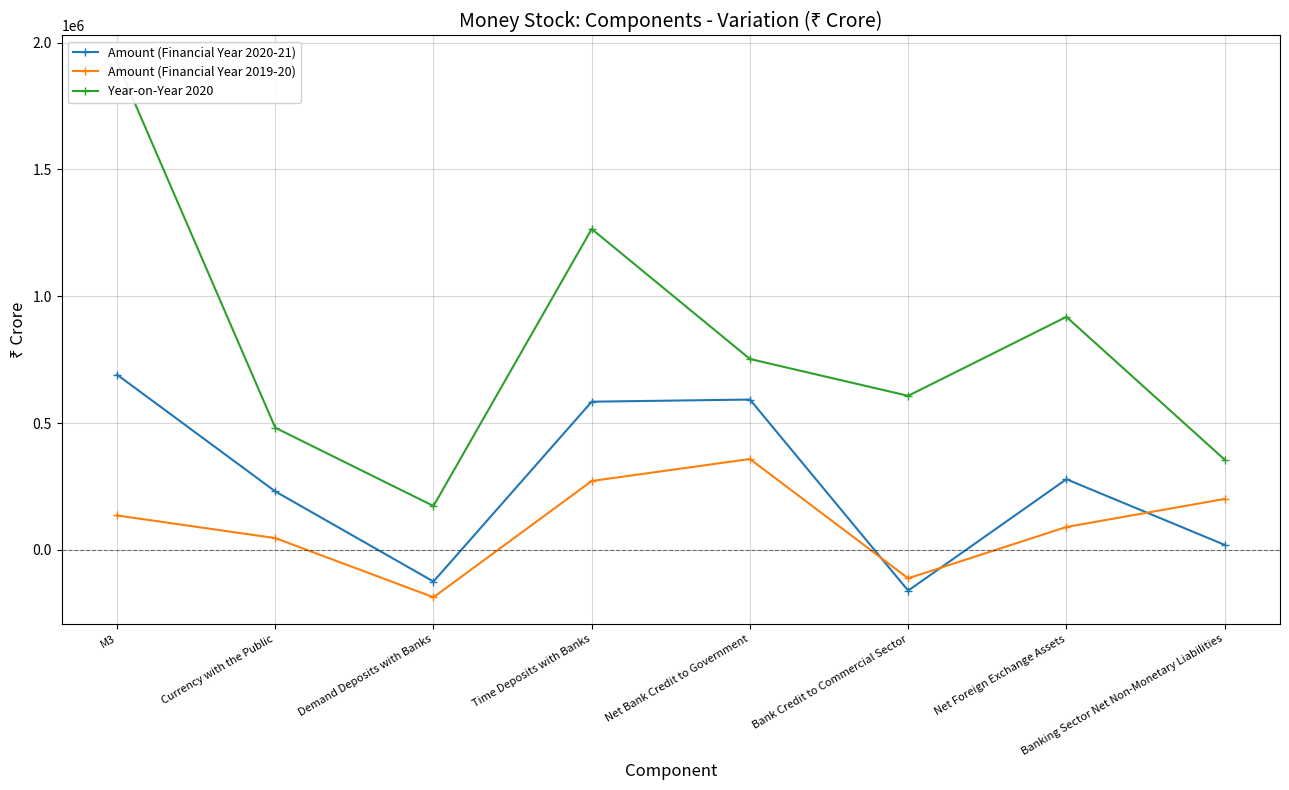

What is the maximum value shown in the chart?

1922891